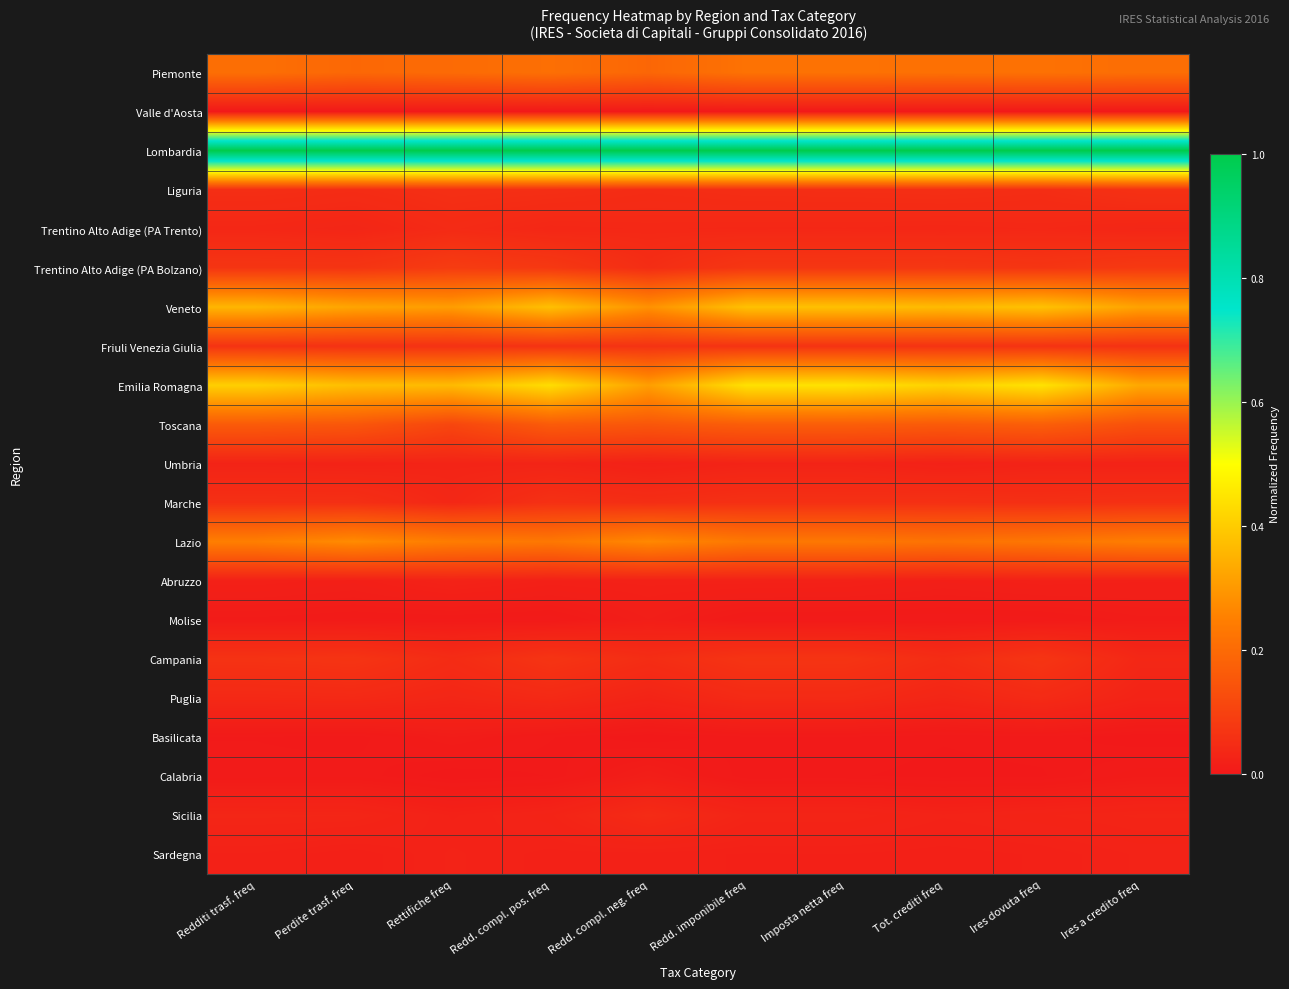

At which category is the sum across all series the highest?

Imposta netta freq